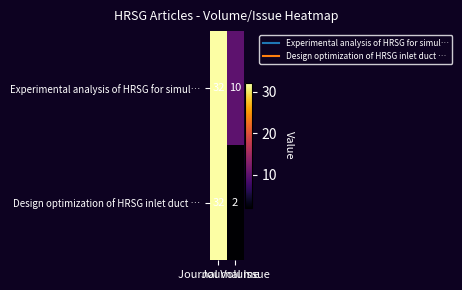

What is the difference between the maximum and minimum values in the Design optimization of HRSG inlet duct … series?

30